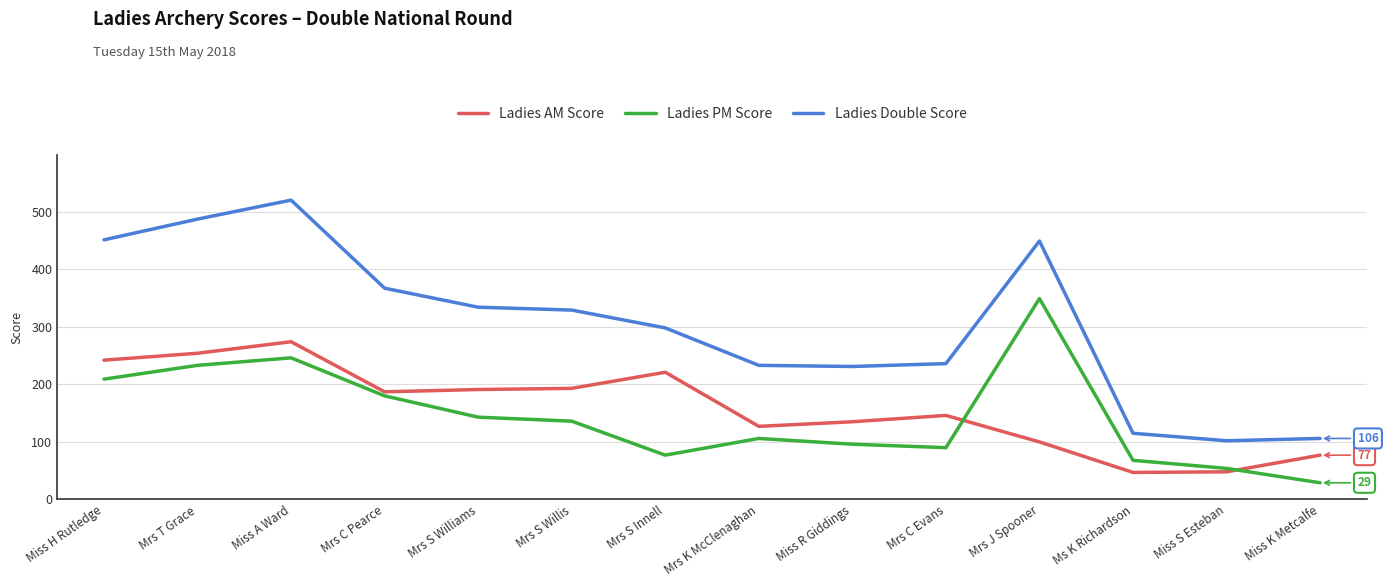

At which label does Ladies PM Score first exceed 136?

Miss H Rutledge